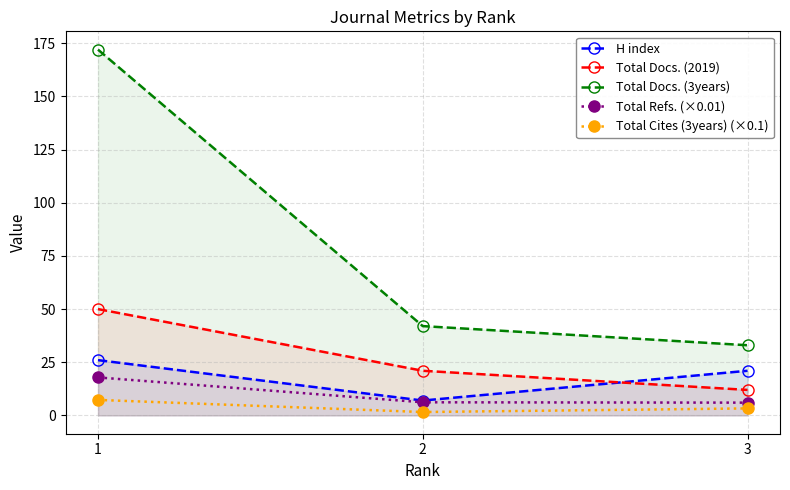

At which category is the sum across all series the highest?

1